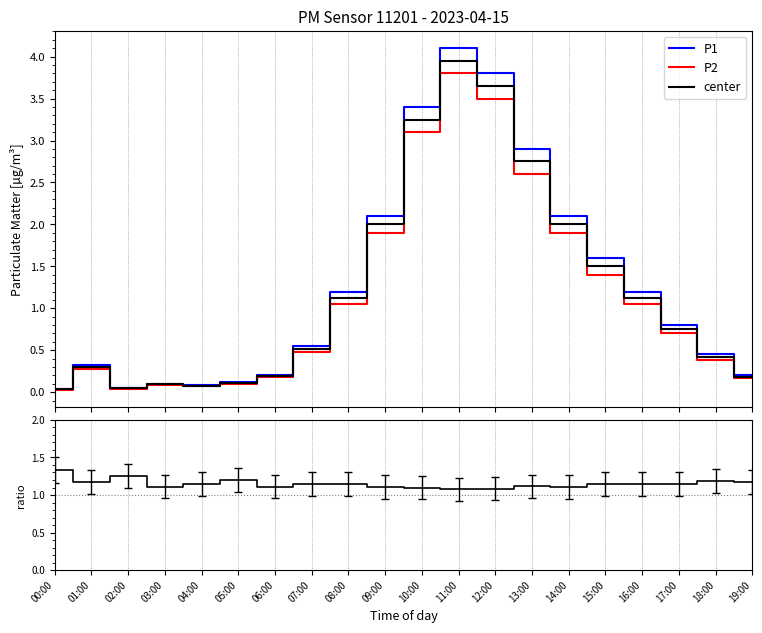

In P1/P2, how many points are lower than both neighbors (excluding endpoints)?

6